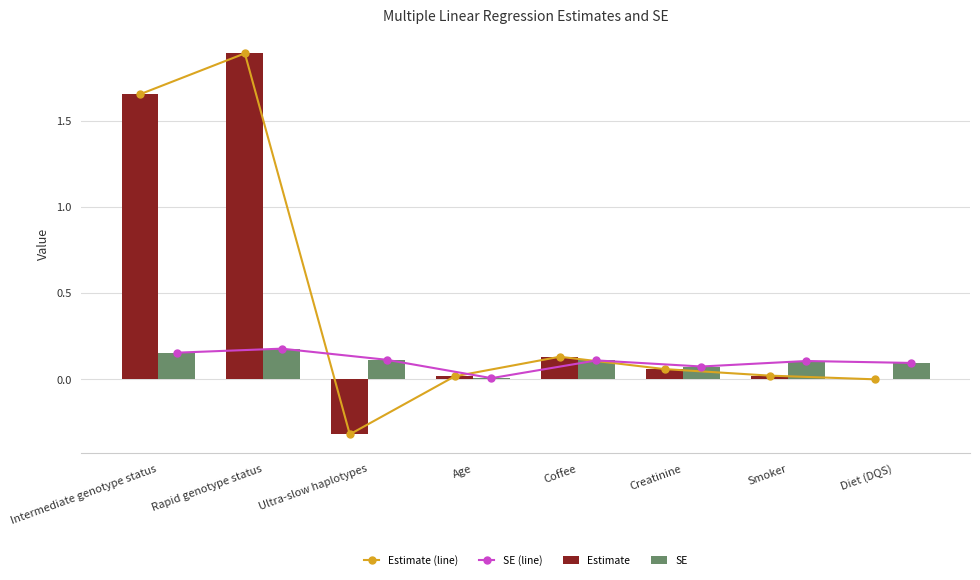

Which series has the widest spread of values?

Estimate (line)